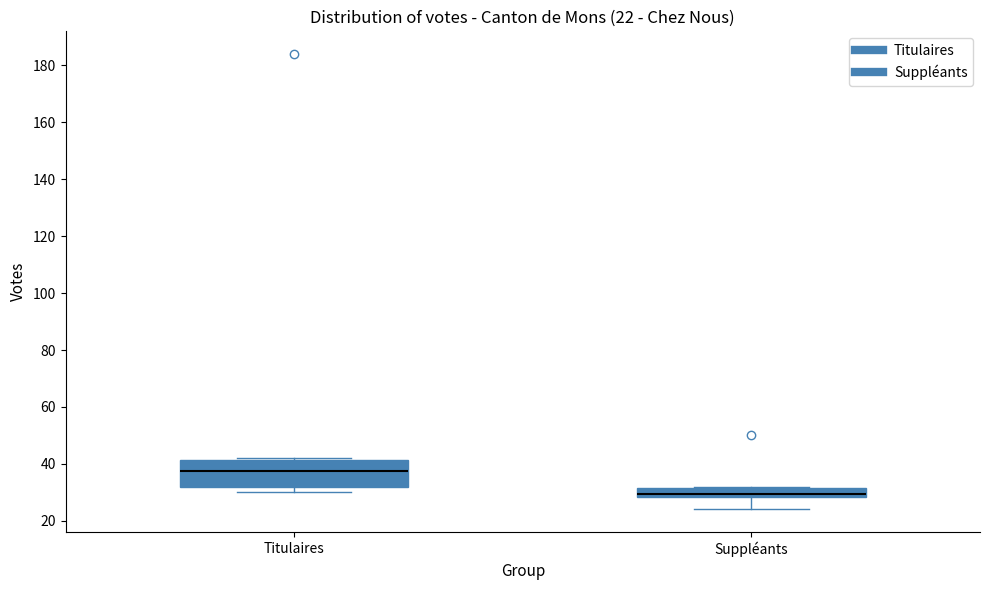

Which box has the lowest median line?

Suppléants